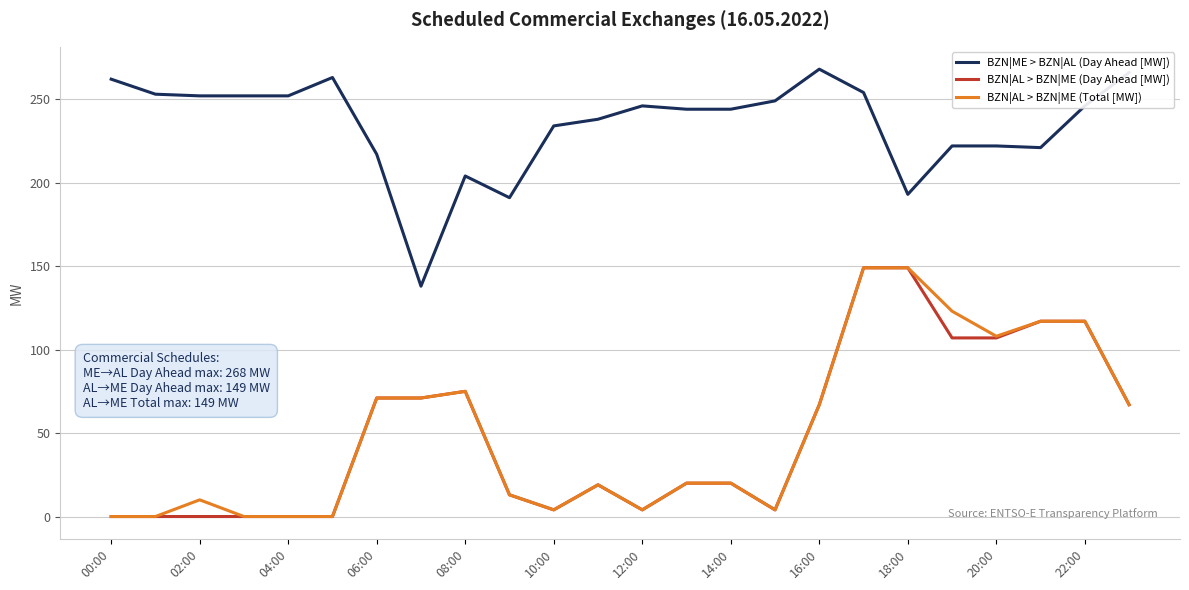

What is the greatest value displayed?

268